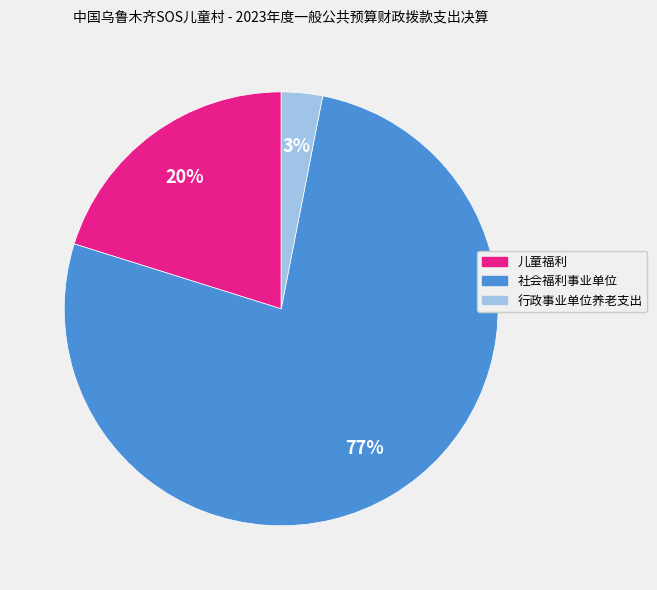

Which slice is the smallest?

行政事业单位养老支出